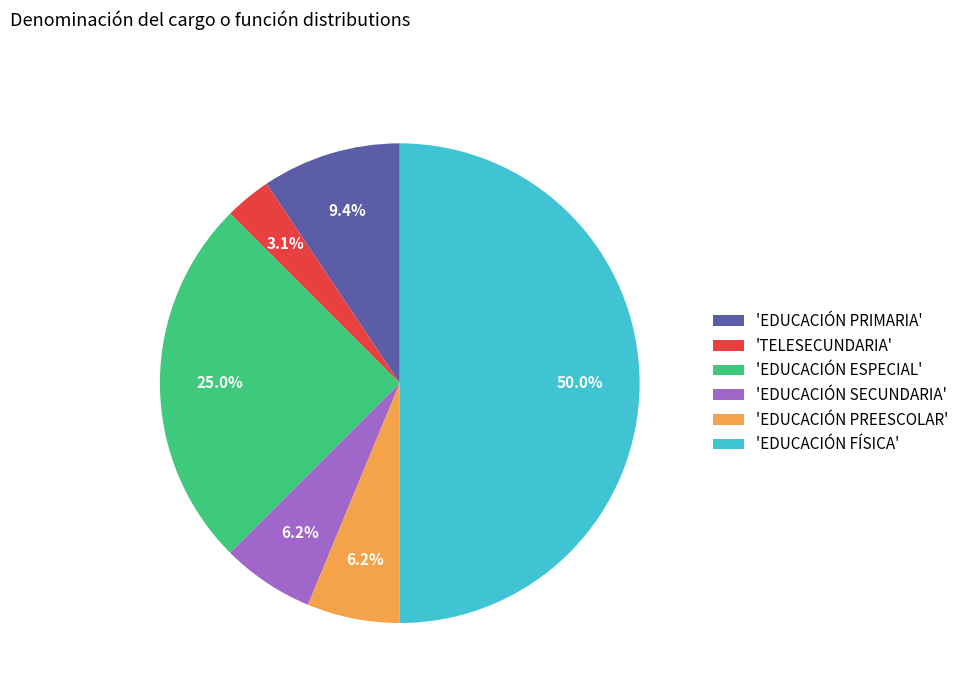

Count the number of slices in the pie.

6